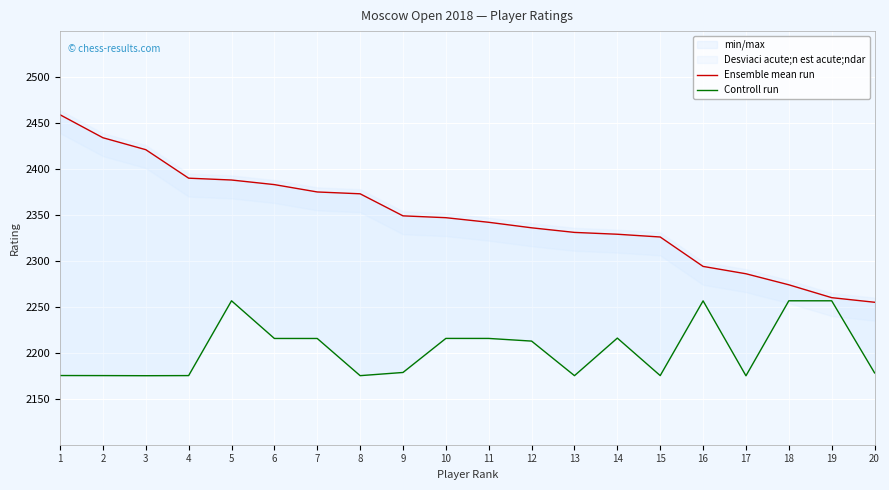

Where is the first local maximum for Controll run?

5